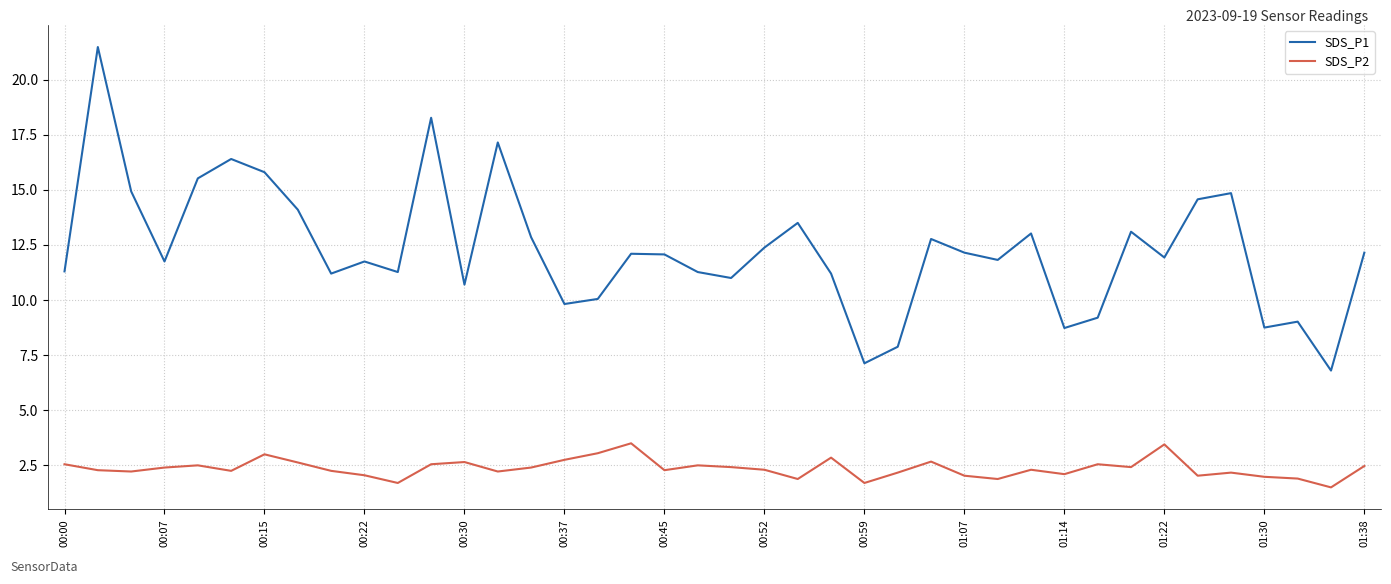

True or false: SDS_P2 and SDS_P1 cross at least once.

False